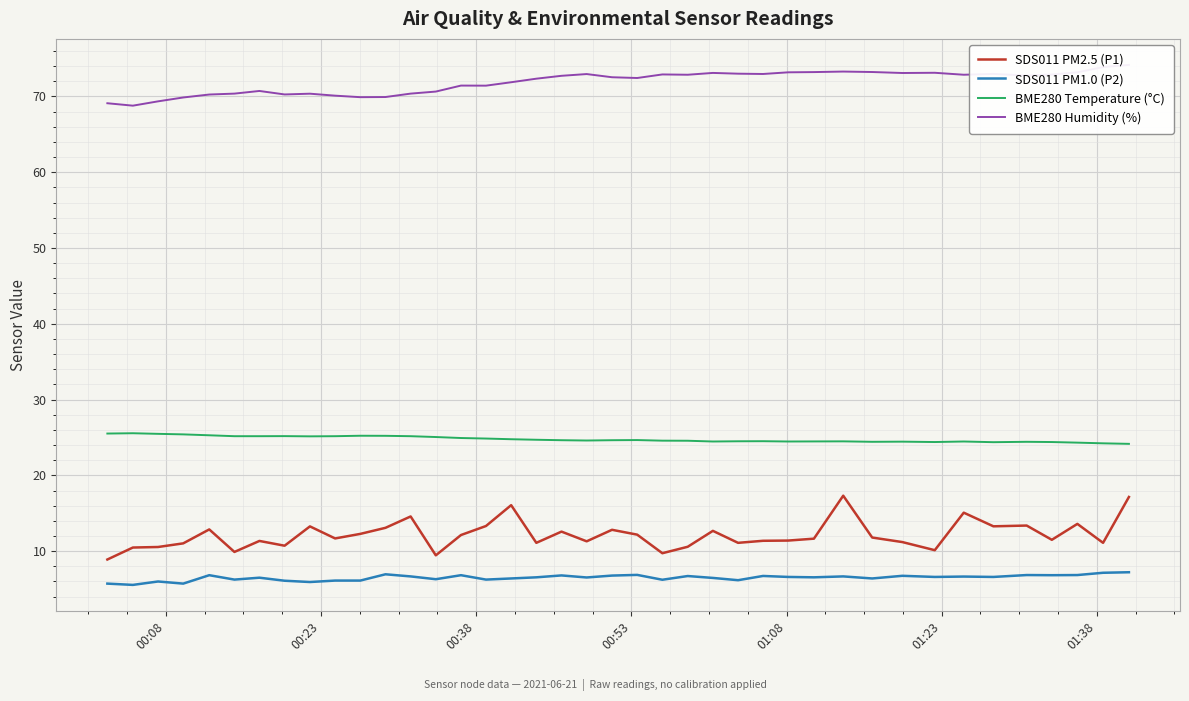

Reading right to left, transcribe all the data shown in this chart.

SDS011 PM2.5 (P1): 17.1	11.1	13.6	11.5	13.4	13.3	15.1	10.1	11.2	11.8	17.3	11.7	11.4	11.4	11.1	12.7	10.6	9.7	12.2	12.8	11.3	12.6	11.1	16.1	13.3	12.1	9.4	14.6	13.1	12.3	11.7	13.3	10.7	11.3	9.9	12.9	11.0	10.6	10.5	8.9
SDS011 PM1.0 (P2): 7.2	7.2	6.8	6.8	6.8	6.6	6.7	6.6	6.8	6.4	6.7	6.5	6.6	6.7	6.2	6.5	6.7	6.2	6.9	6.8	6.5	6.8	6.5	6.4	6.2	6.8	6.3	6.7	7.0	6.1	6.1	5.9	6.1	6.5	6.2	6.8	5.7	6.0	5.5	5.7
BME280 Temperature (°C): 24.2	24.2	24.3	24.4	24.4	24.4	24.5	24.4	24.4	24.4	24.5	24.5	24.5	24.5	24.5	24.5	24.6	24.6	24.7	24.6	24.6	24.6	24.7	24.8	24.9	24.9	25.1	25.2	25.2	25.2	25.2	25.1	25.2	25.2	25.2	25.3	25.4	25.5	25.6	25.5
BME280 Humidity (%): 74.2	73.9	73.2	72.9	72.8	73.0	72.9	73.1	73.1	73.2	73.3	73.2	73.2	73.0	73.0	73.1	72.9	72.9	72.4	72.5	73.0	72.7	72.3	71.9	71.4	71.4	70.6	70.4	69.9	69.9	70.1	70.4	70.3	70.7	70.4	70.2	69.9	69.3	68.8	69.1